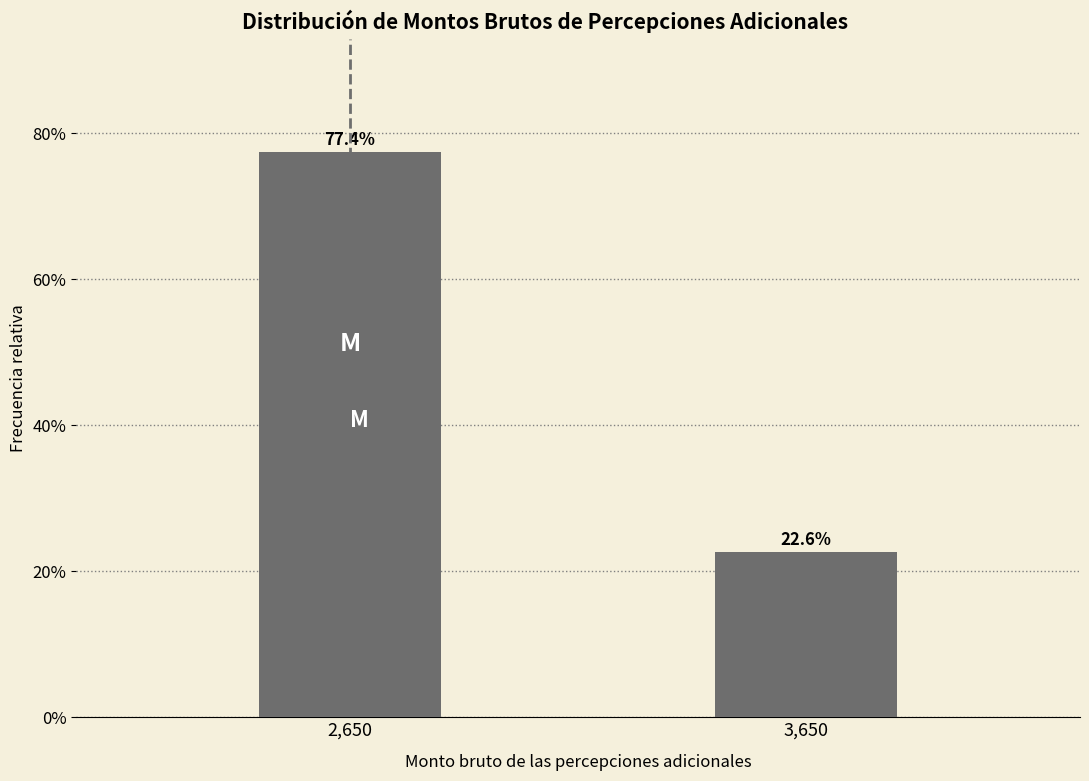

Reading right to left, list all the values displayed in this chart.

3,650=22.6	2,650=77.4